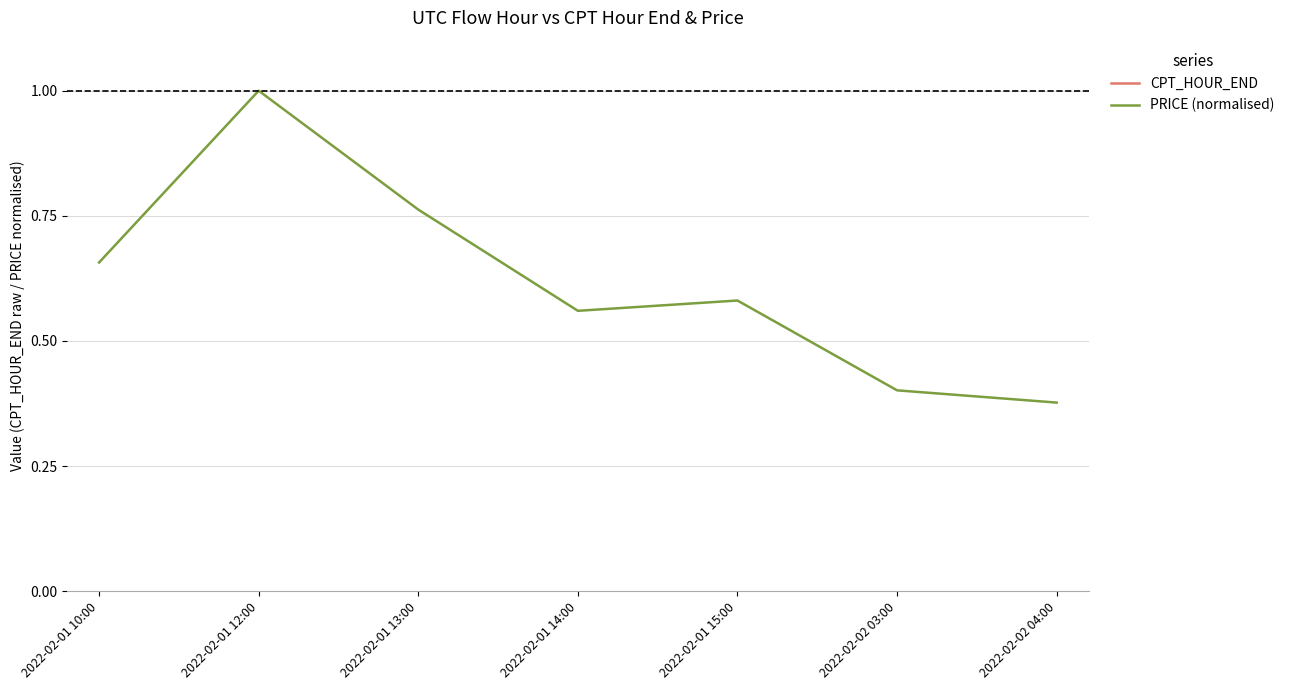

Rank the series by their maximum value, from lowest to highest.

PRICE (normalised), CPT_HOUR_END